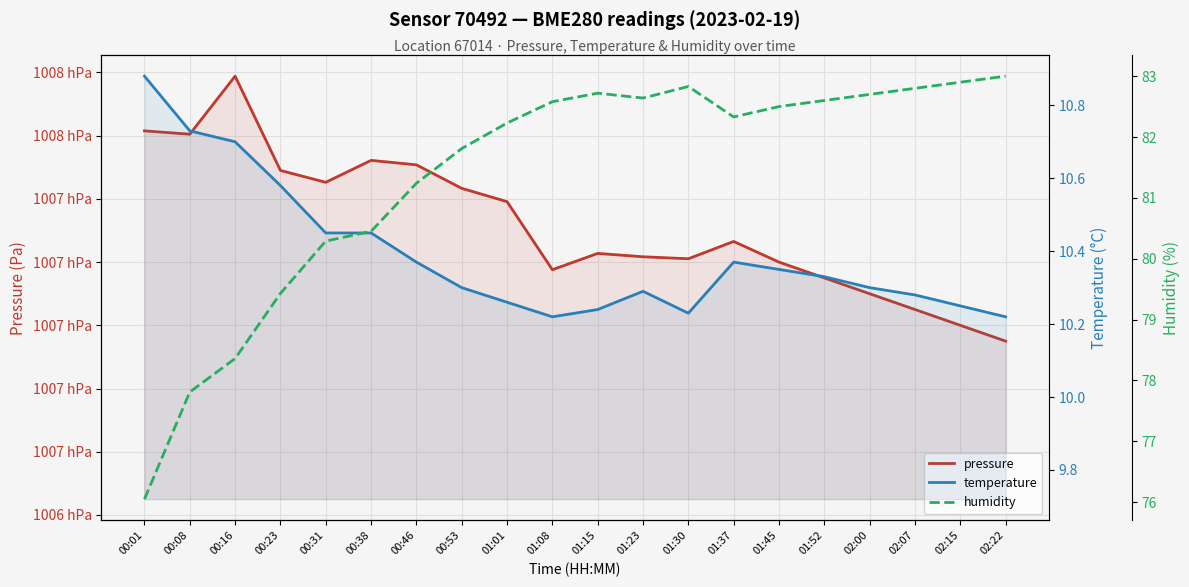

Is it true that pressure equals 100715.0 at 01:52?

True